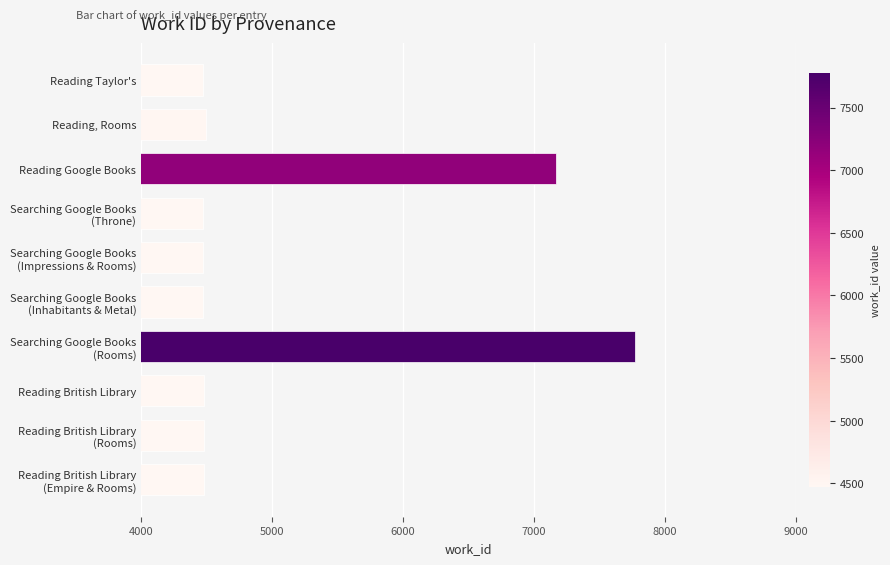

What is the label of the 3rd bar from the top?

Reading Google Books